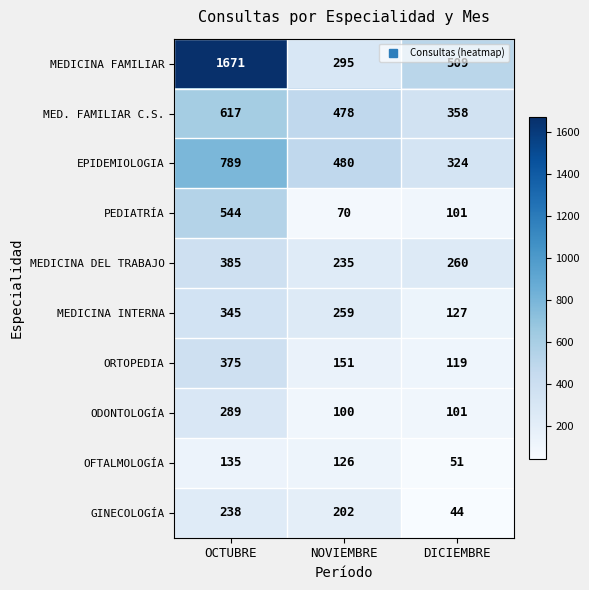

Count the number of data series in this chart.

10